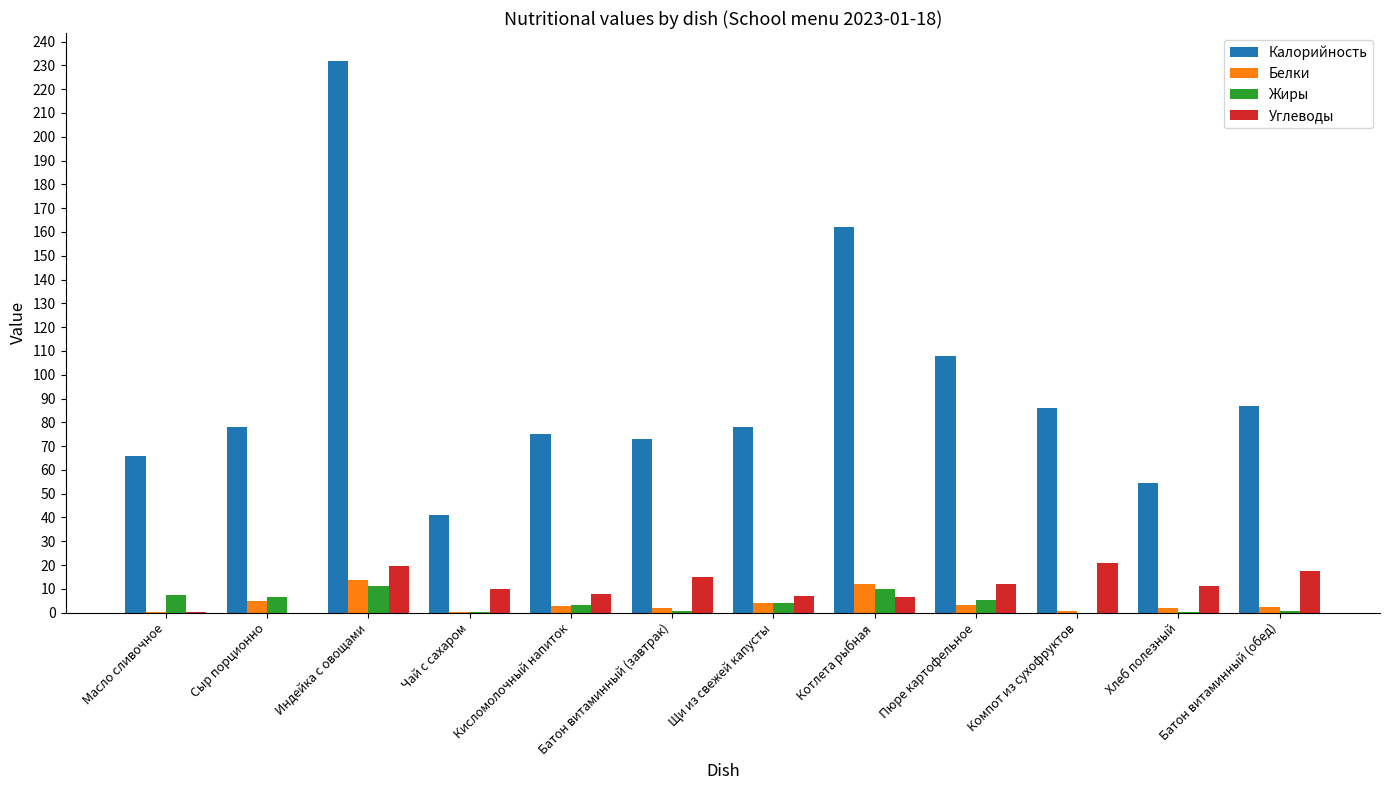

What is the sum of all Белки values?

48.2